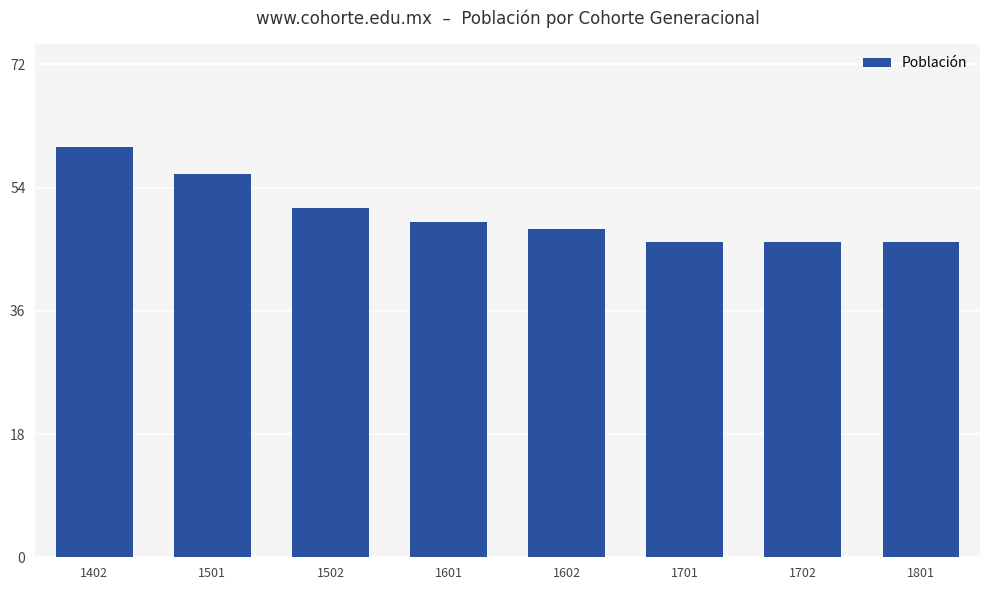

What is the difference between the maximum and minimum values?

14